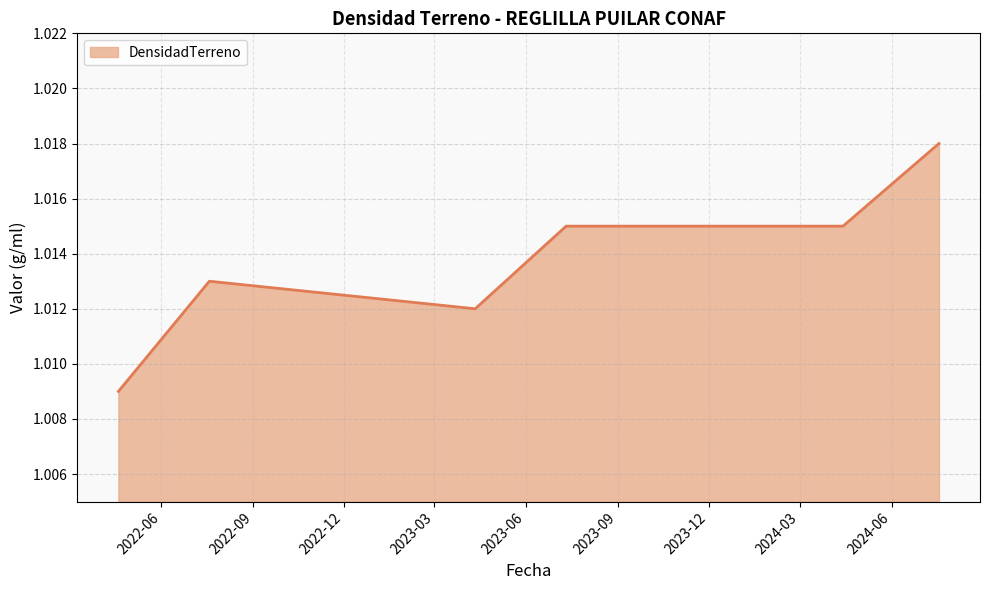

What is the sum of all values?

6.1